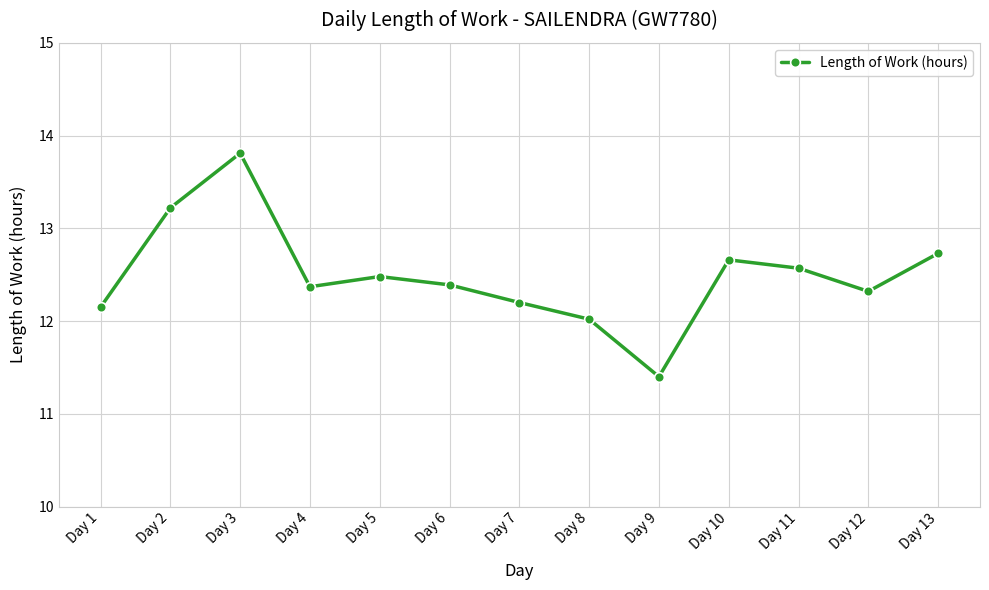

How many lines are shown in the chart?

1